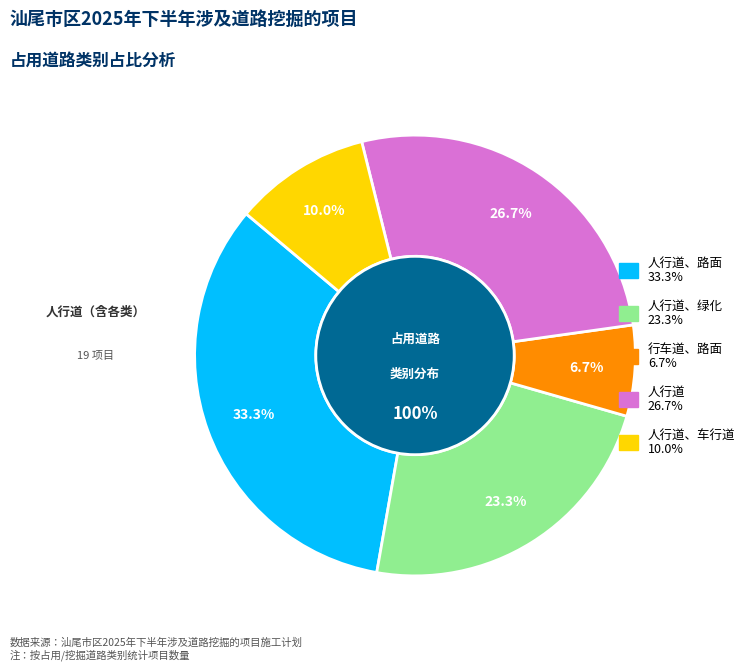

What is the change in value from 人行道、绿化 to 人行道、车行道?

-4